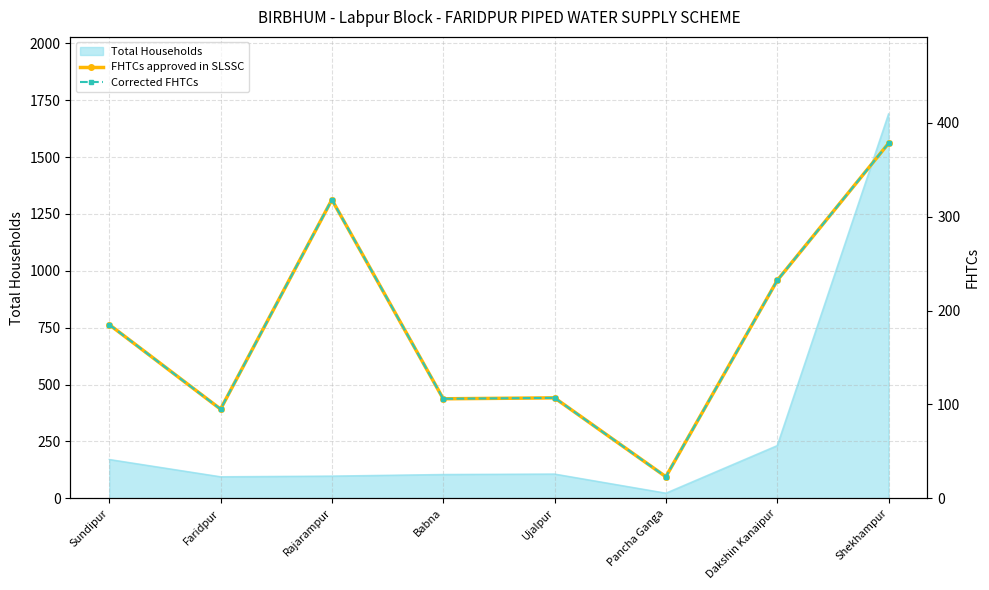

What is the minimum value shown in the chart?

23